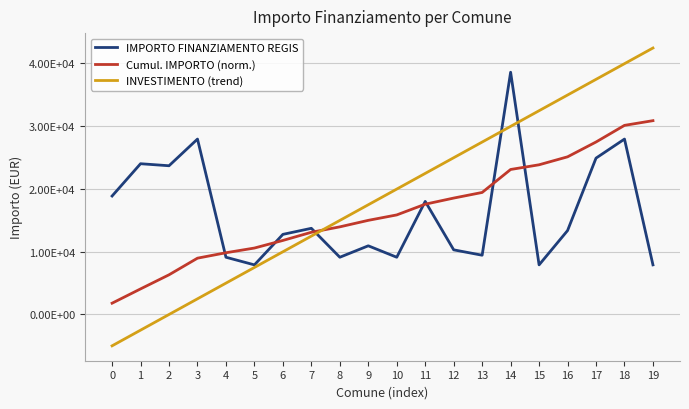

Rank the series by their maximum value, from lowest to highest.

Cumul. IMPORTO (norm.), IMPORTO FINANZIAMENTO REGIS, INVESTIMENTO (trend)